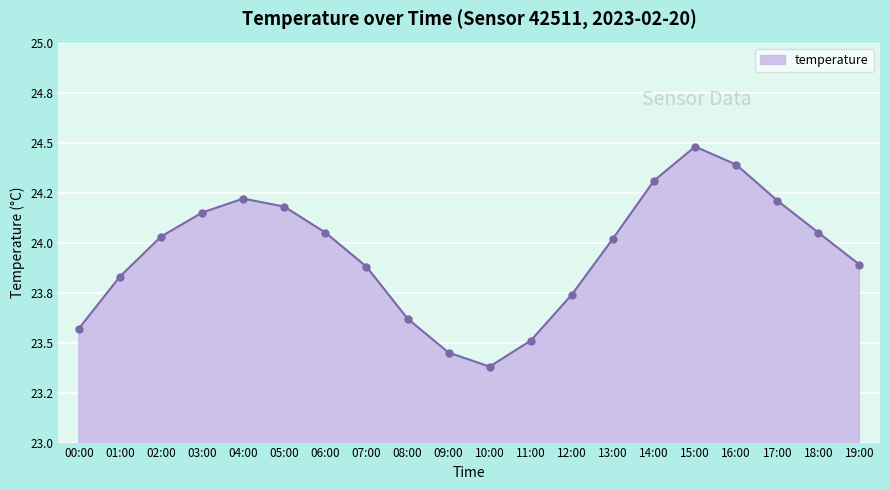

What is the difference between the second highest and second lowest values?

0.9